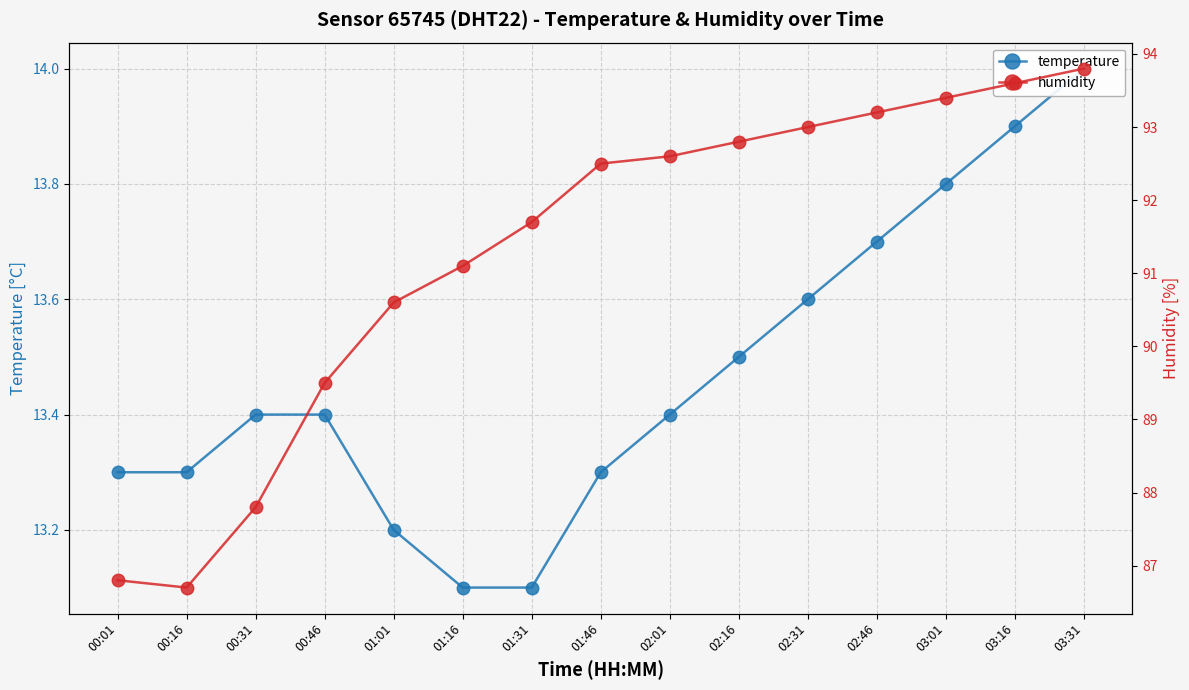

What is the label of the 11th point from the left?

02:31